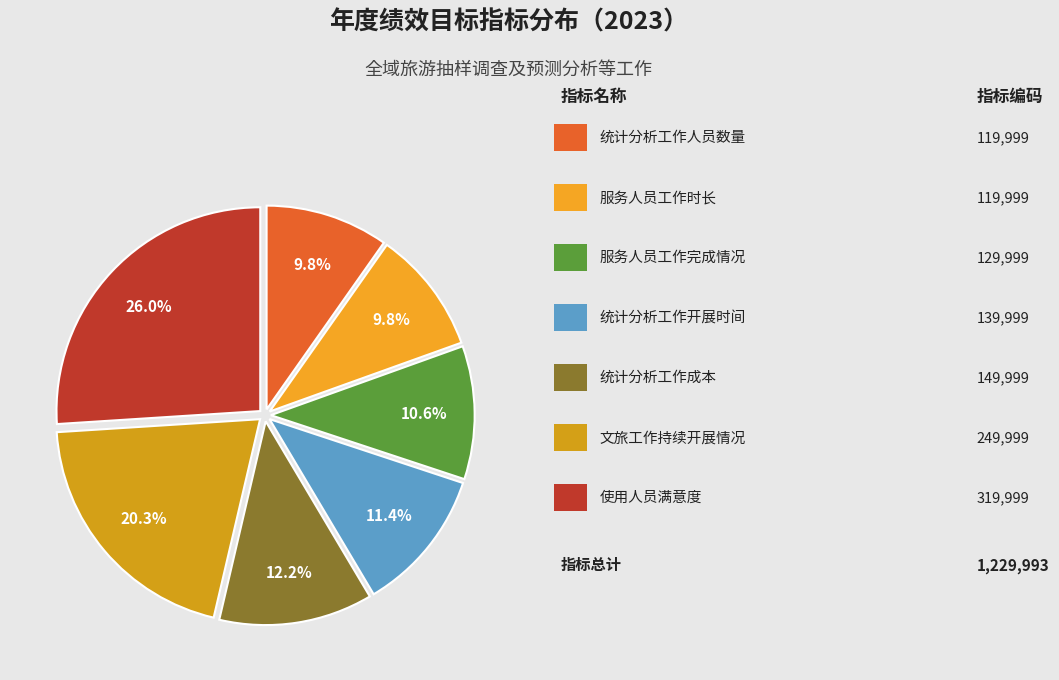

Count the number of slices in the pie.

7